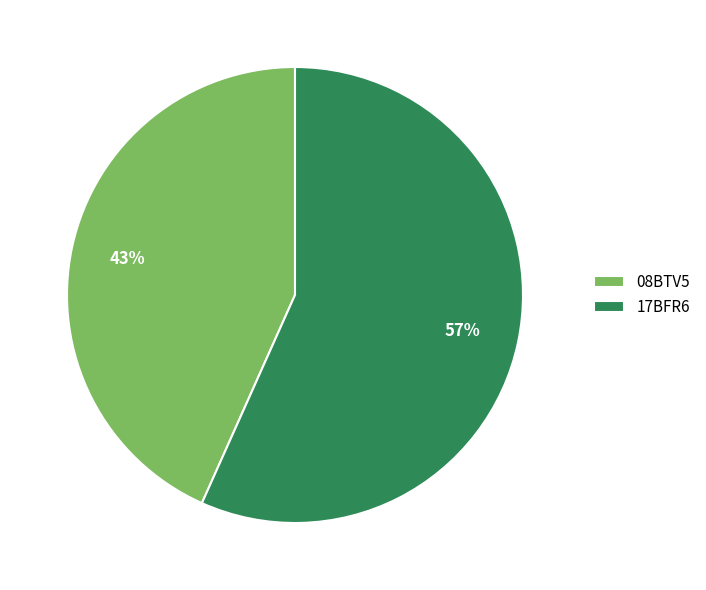

What percentage is the 17BFR6 slice, to the nearest percent?

57%